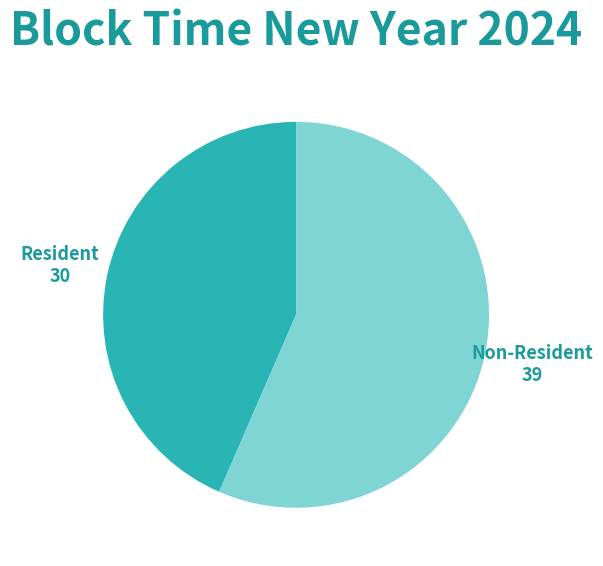

What is the majority slice?

Non-Resident